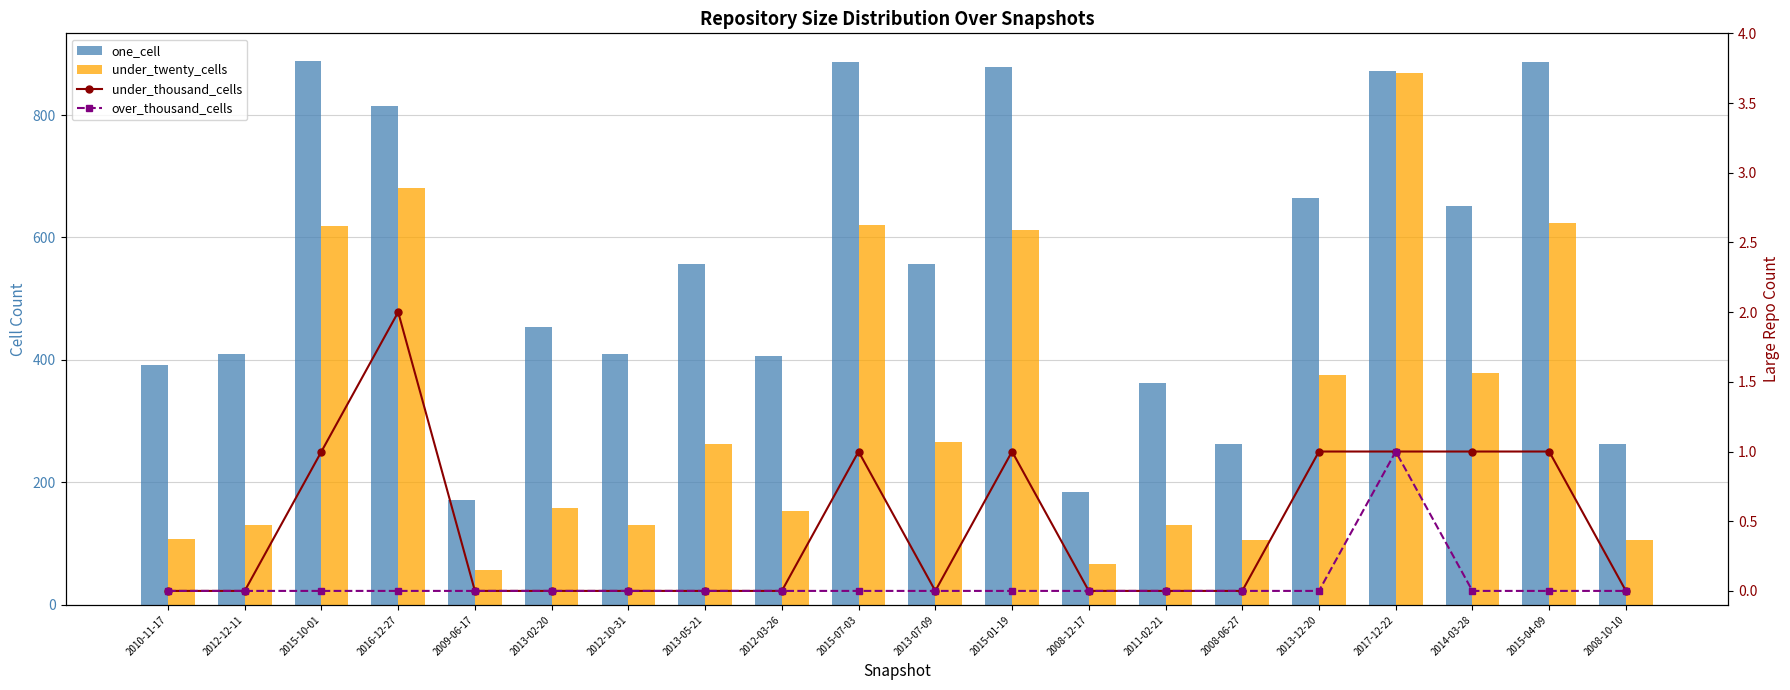

Rank the series at 2016-12-27 from lowest to highest value.

over_thousand_cells, under_thousand_cells, under_twenty_cells, one_cell